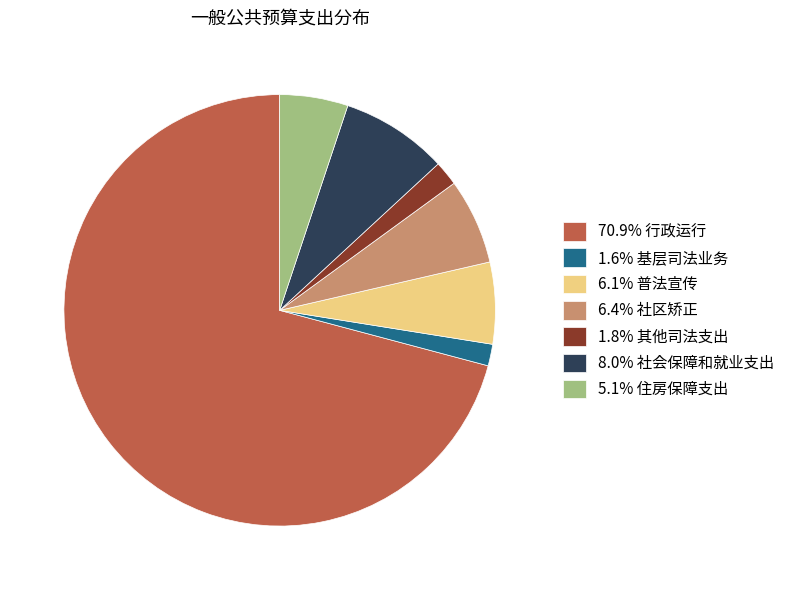

Combined, do 1.8% 其他司法支出 and 8.0% 社会保障和就业支出 account for over 50%?

No